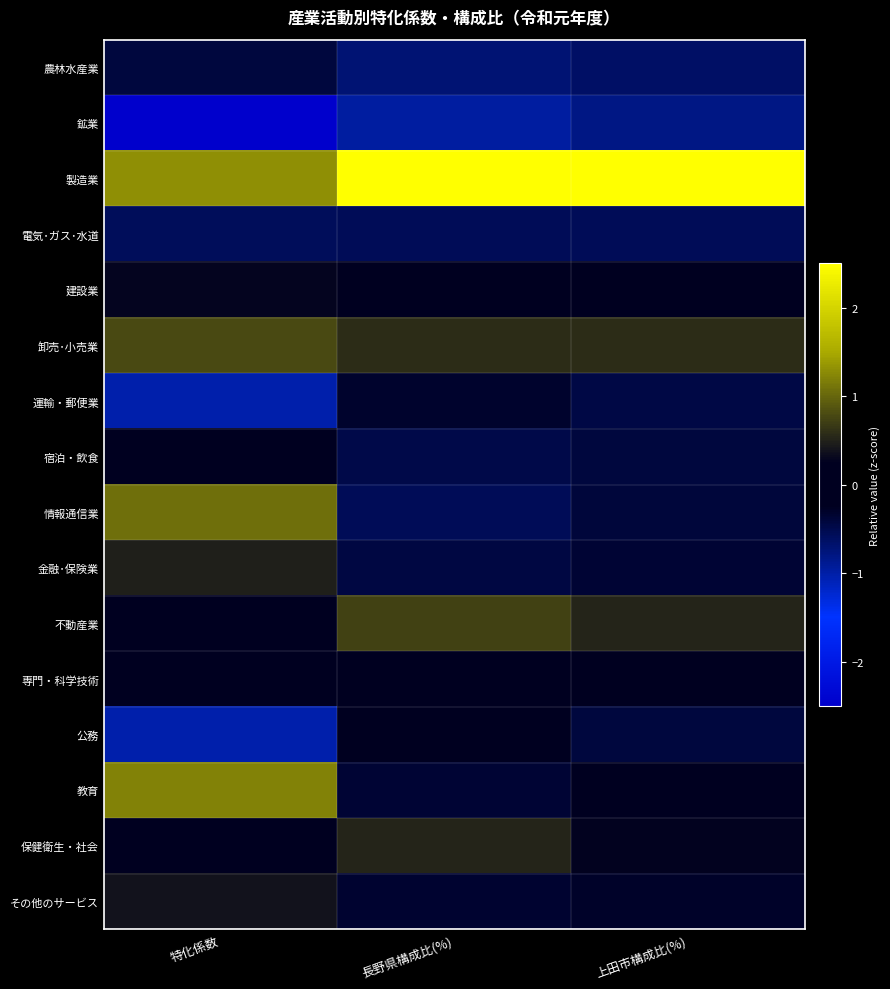

Reading right to left, extract all data points from this chart.

農林水産業: 上田市構成比(%)=-0.6	長野県構成比(%)=-0.7	特化係数=-0.4
鉱業: 上田市構成比(%)=-0.8	長野県構成比(%)=-1.0	特化係数=-2.8
製造業: 上田市構成比(%)=3.6	長野県構成比(%)=3.5	特化係数=1.3
電気･ガス･水道: 上田市構成比(%)=-0.5	長野県構成比(%)=-0.6	特化係数=-0.6
建設業: 上田市構成比(%)=-0.1	長野県構成比(%)=-0.1	特化係数=0.3
卸売･小売業: 上田市構成比(%)=0.6	長野県構成比(%)=0.6	特化係数=0.8
運輸・郵便業: 上田市構成比(%)=-0.5	長野県構成比(%)=-0.3	特化係数=-1.0
宿泊・飲食: 上田市構成比(%)=-0.4	長野県構成比(%)=-0.5	特化係数=0.2
情報通信業: 上田市構成比(%)=-0.4	長野県構成比(%)=-0.6	特化係数=1.1
金融･保険業: 上田市構成比(%)=-0.4	長野県構成比(%)=-0.4	特化係数=0.5
不動産業: 上田市構成比(%)=0.5	長野県構成比(%)=0.7	特化係数=0.2
専門・科学技術: 上田市構成比(%)=-0.2	長野県構成比(%)=-0.2	特化係数=-0.0
公務: 上田市構成比(%)=-0.4	長野県構成比(%)=-0.2	特化係数=-1.0
教育: 上田市構成比(%)=-0.2	長野県構成比(%)=-0.4	特化係数=1.2
保健衛生・社会: 上田市構成比(%)=0.3	長野県構成比(%)=0.5	特化係数=-0.0
その他のサービス: 上田市構成比(%)=-0.3	長野県構成比(%)=-0.4	特化係数=0.4